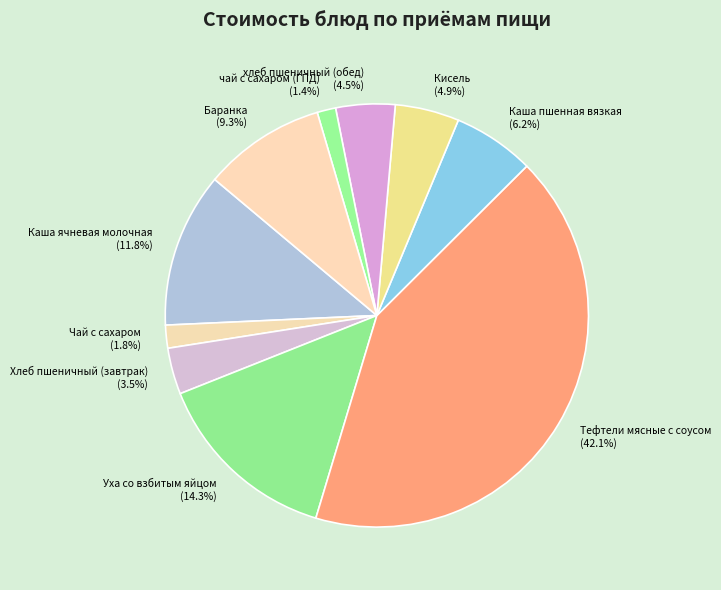

How many segments does this pie chart have?

10